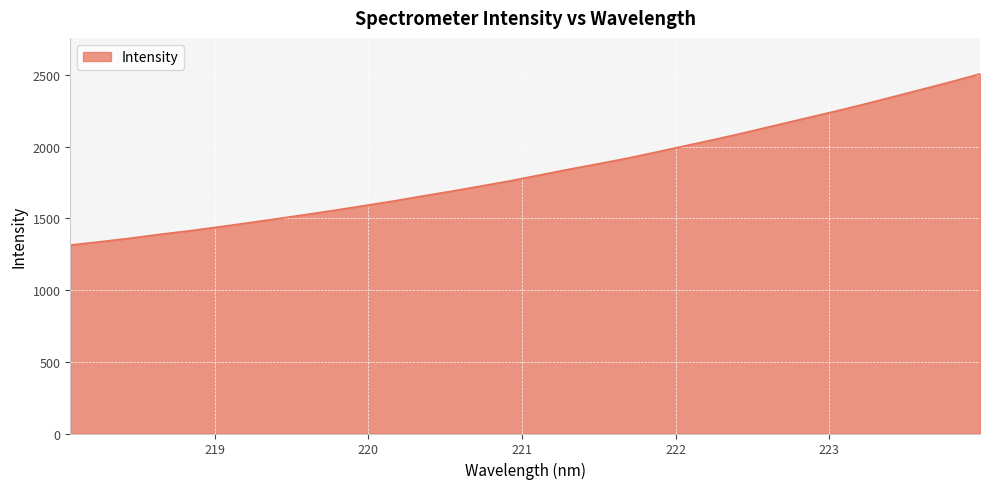

What is the greatest value displayed?

2508.0